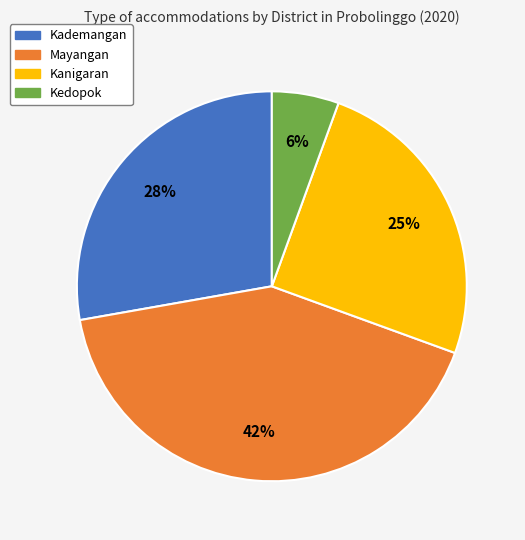

Is the sum of Kedopok and Kanigaran greater than half?

No